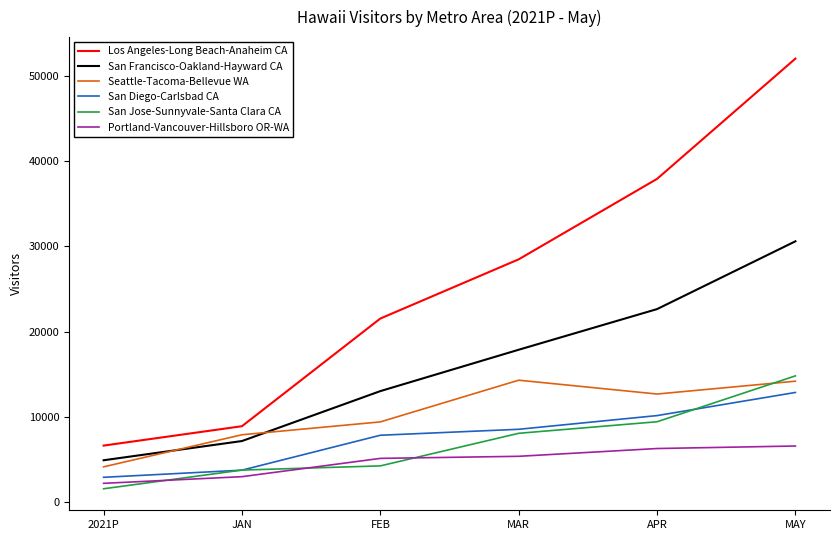

Which series has the largest range (max minus min)?

Los Angeles-Long Beach-Anaheim CA